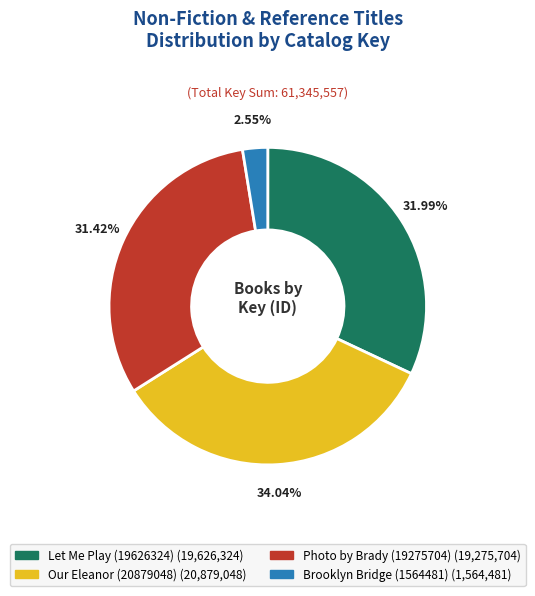

Is the sum of Photo by Brady (19275704) and Brooklyn Bridge (1564481) greater than half?

No